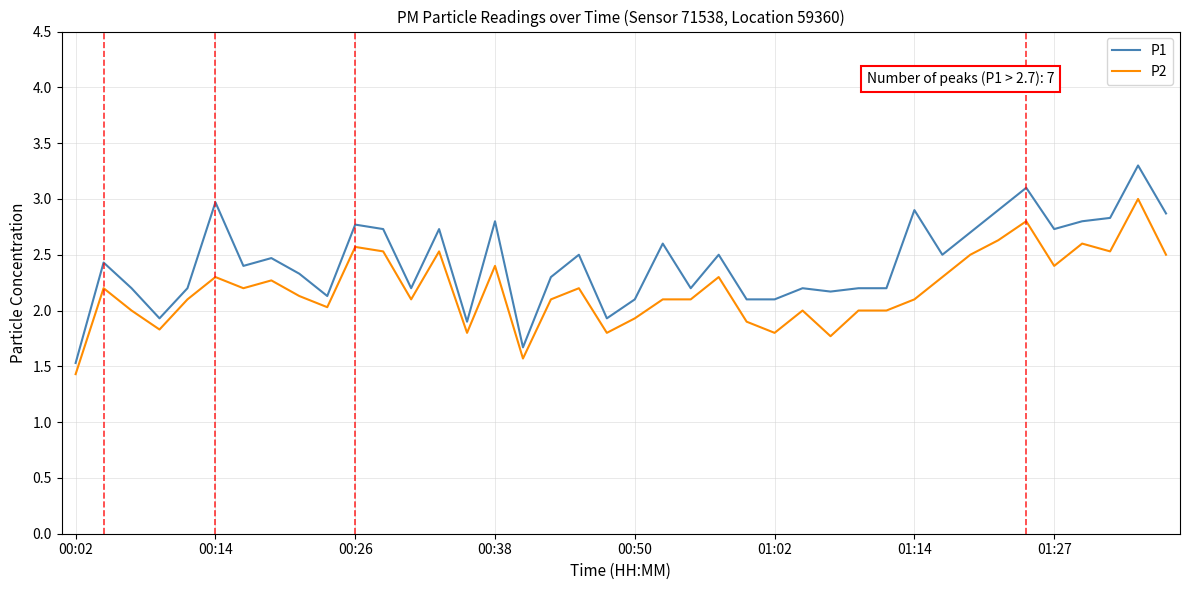

Which series has the largest total across all categories?

P1